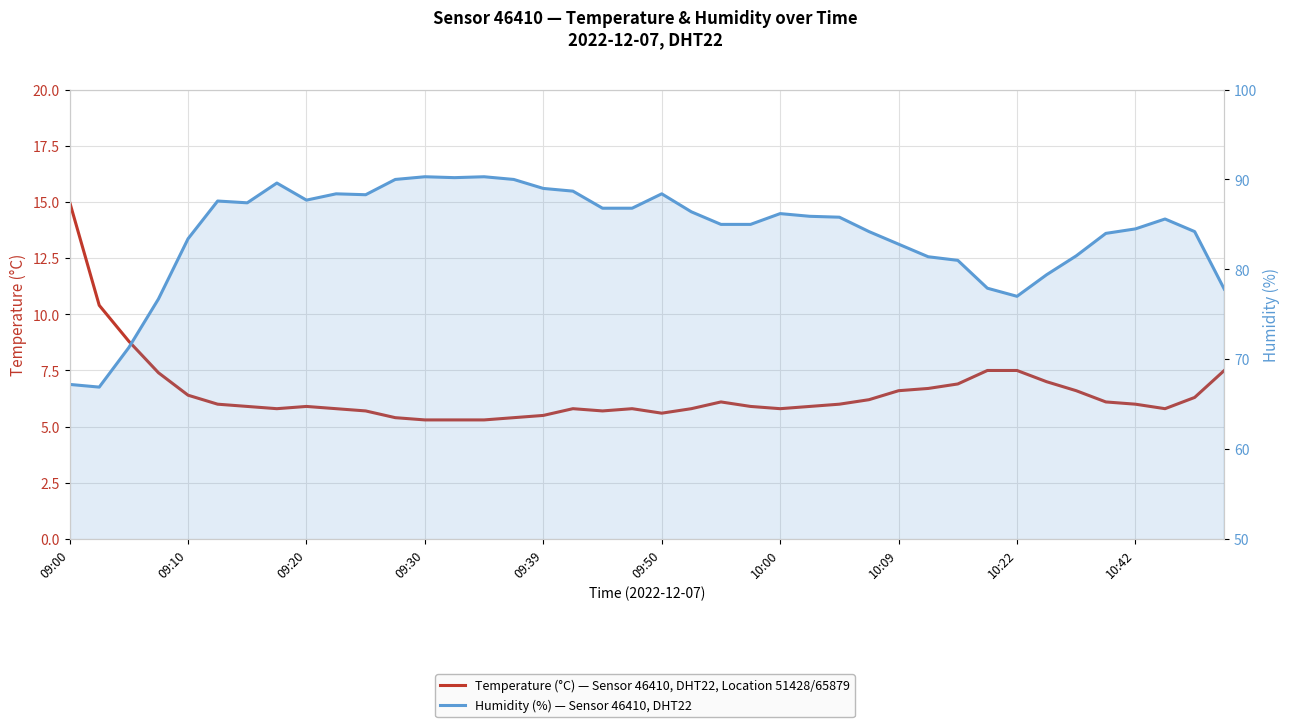

At which label does temperature first exceed 6?

09:00